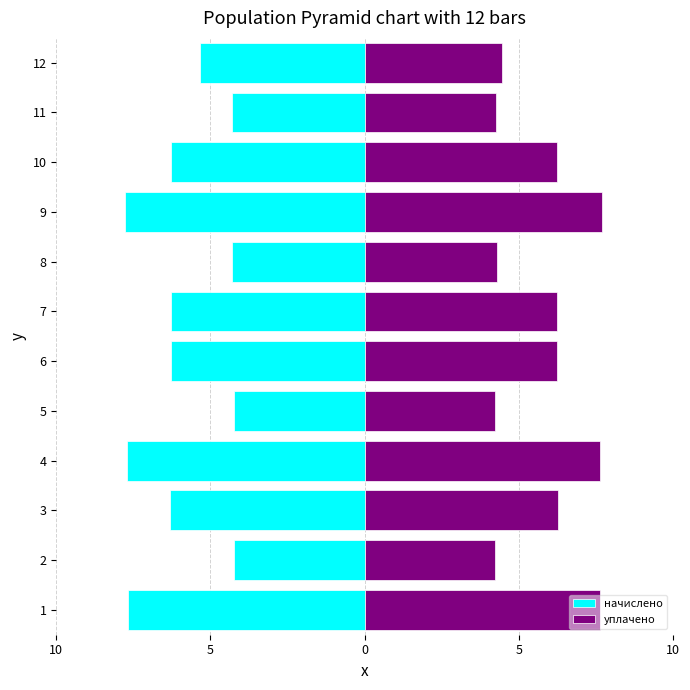

Between 4 and 10, which series saw the biggest shift?

начислено